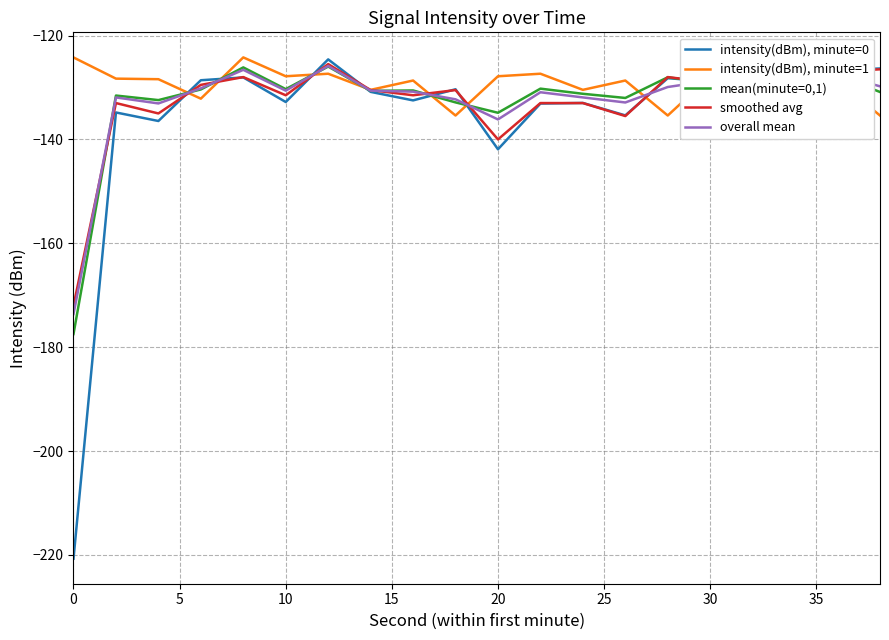

Reading left to right, list all the values displayed in this chart.

intensity(dBm), minute=0: -220.7	-134.8	-136.5	-128.6	-128.1	-132.8	-124.6	-130.8	-132.5	-130.3	-141.9	-133.1	-133.0	-135.4	-128.2	-128.8	-124.9	-129.9	-126.7	-126.3
intensity(dBm), minute=1: -124.2	-128.3	-128.4	-132.2	-124.2	-127.8	-127.4	-130.5	-128.7	-135.4	-127.8	-127.4	-130.5	-128.7	-135.4	-127.8	-127.4	-130.5	-128.7	-135.4
mean(minute=0,1): -177.5	-131.6	-132.4	-130.4	-126.1	-130.3	-126.0	-130.7	-130.6	-132.9	-134.9	-130.2	-131.2	-132.0	-128.0	-129.1	-126.1	-128.2	-127.7	-130.9
smoothed avg: -172.0	-133.0	-135.0	-129.5	-128.0	-131.5	-125.5	-130.5	-131.5	-130.5	-140.0	-133.0	-133.0	-135.5	-128.0	-129.0	-125.0	-130.0	-127.0	-126.5
overall mean: -173.6	-131.9	-133.1	-130.2	-126.6	-130.6	-125.9	-130.6	-130.8	-132.3	-136.2	-130.9	-131.9	-132.9	-129.9	-128.7	-125.9	-129.6	-127.5	-129.8